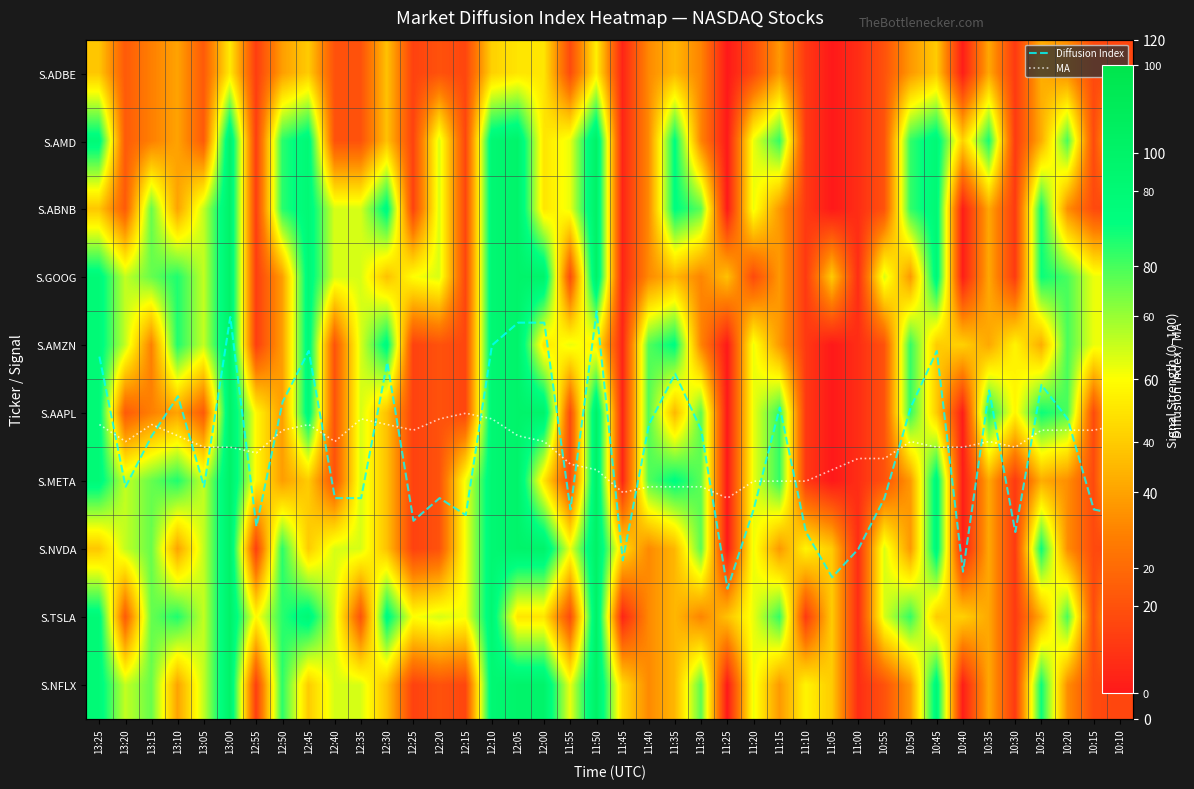

Read the S.AMD value at 11:55, to the nearest 5.

50